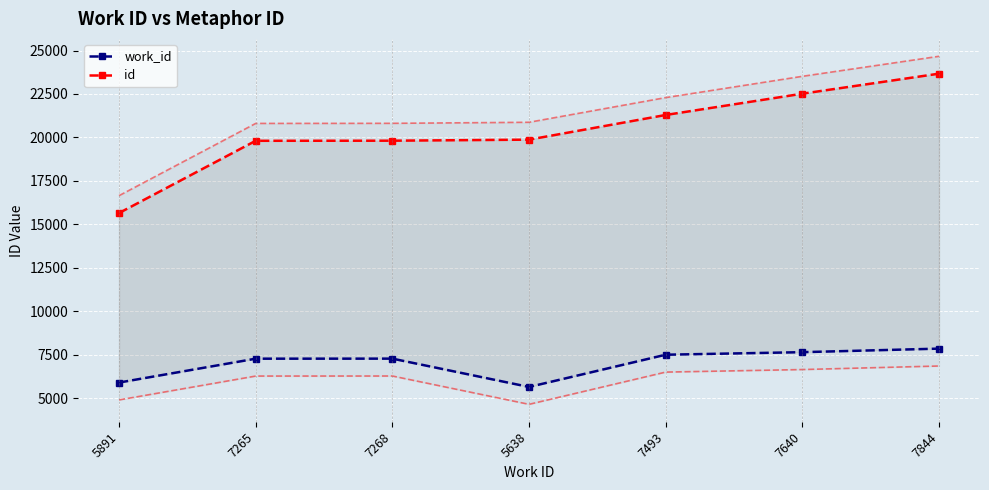

Which has a higher value, 5891 or 7265?

7265